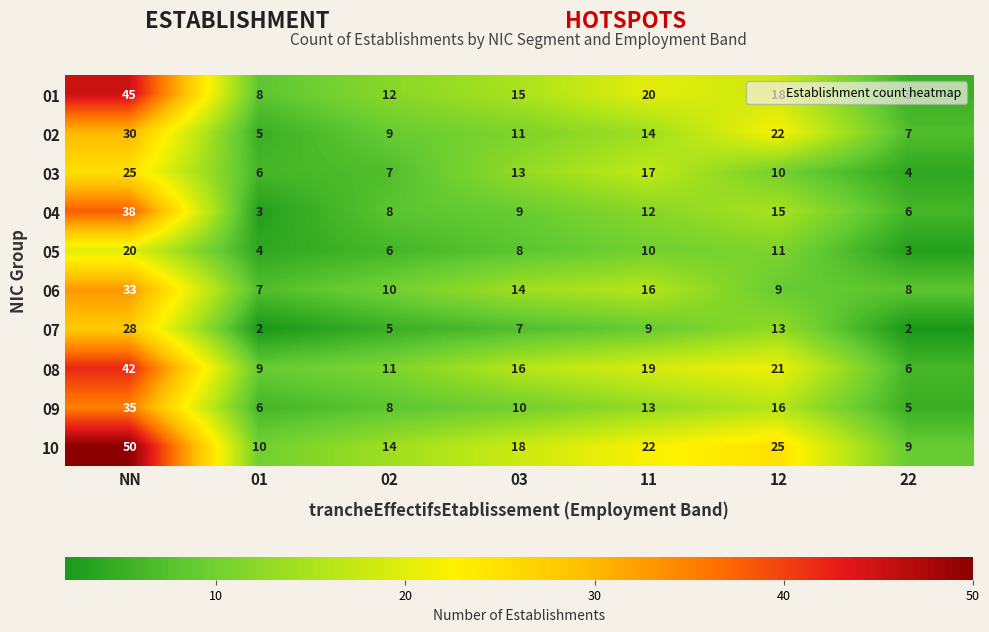

What is the maximum value shown in the chart?

50